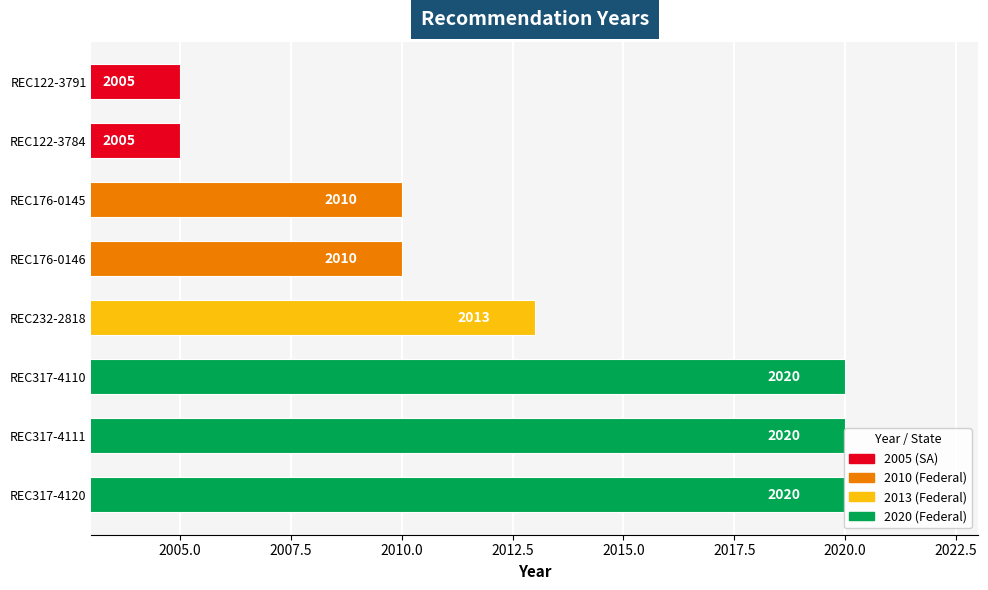

What is the difference between the maximum and minimum values?

15